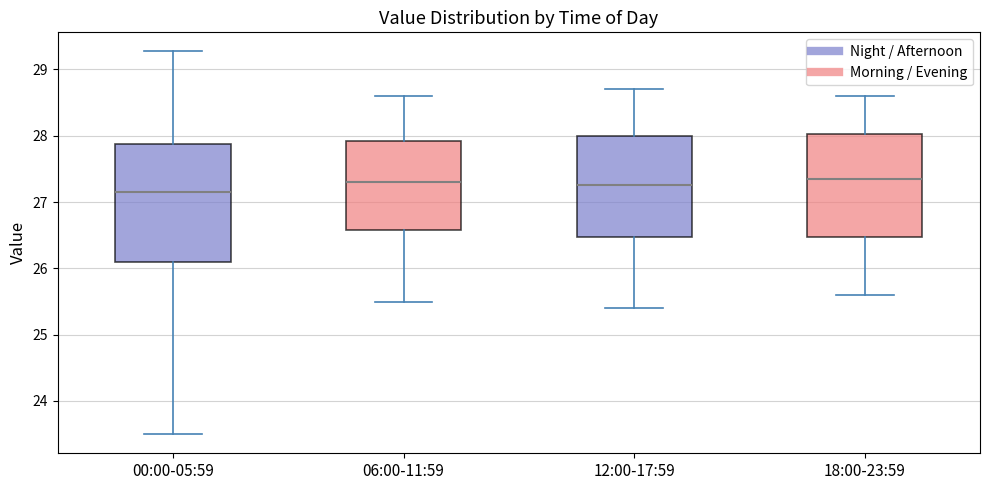

Which box has the lowest median line?

00:00-05:59